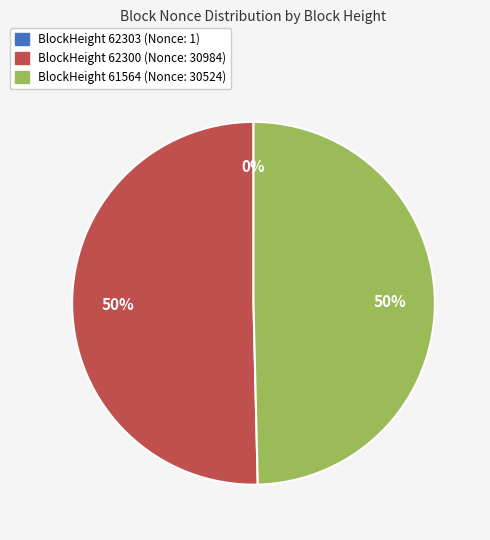

To the nearest percent, what is the average slice percentage?

33%